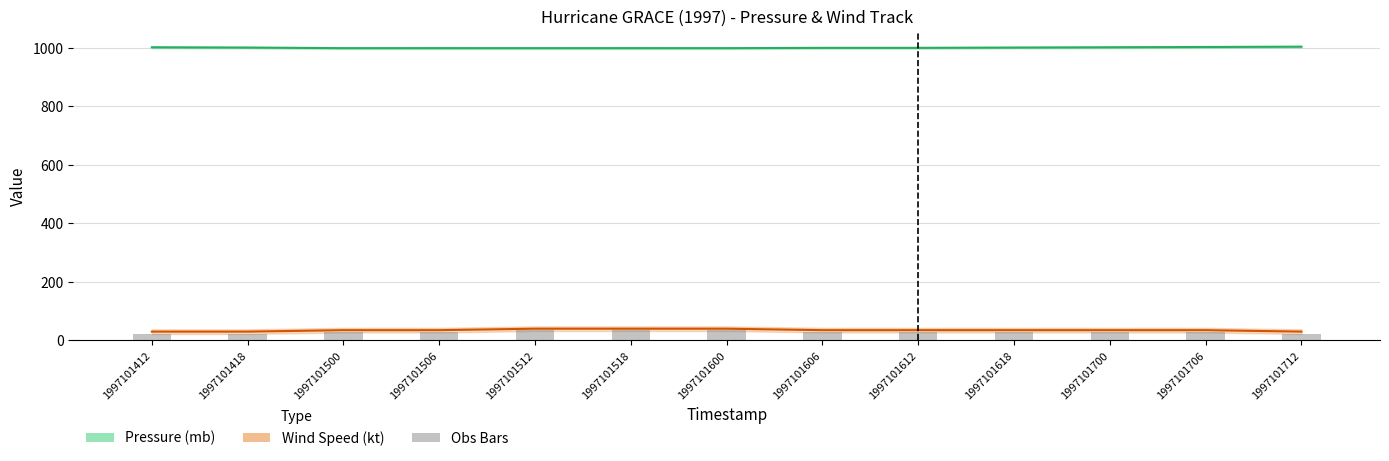

Which series has the widest spread of values?

Obs Bars